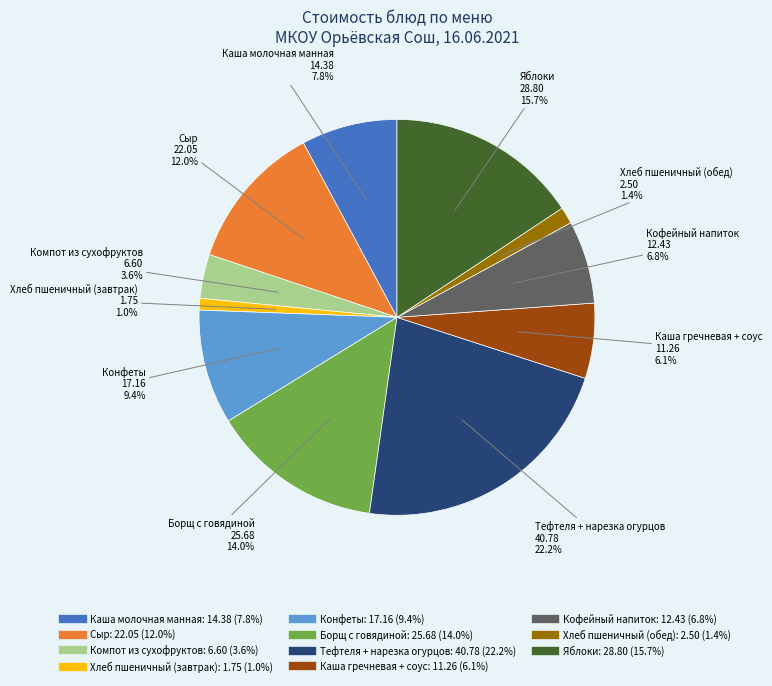

What is the largest slice in the pie chart?

Тефтеля + нарезка огурцов